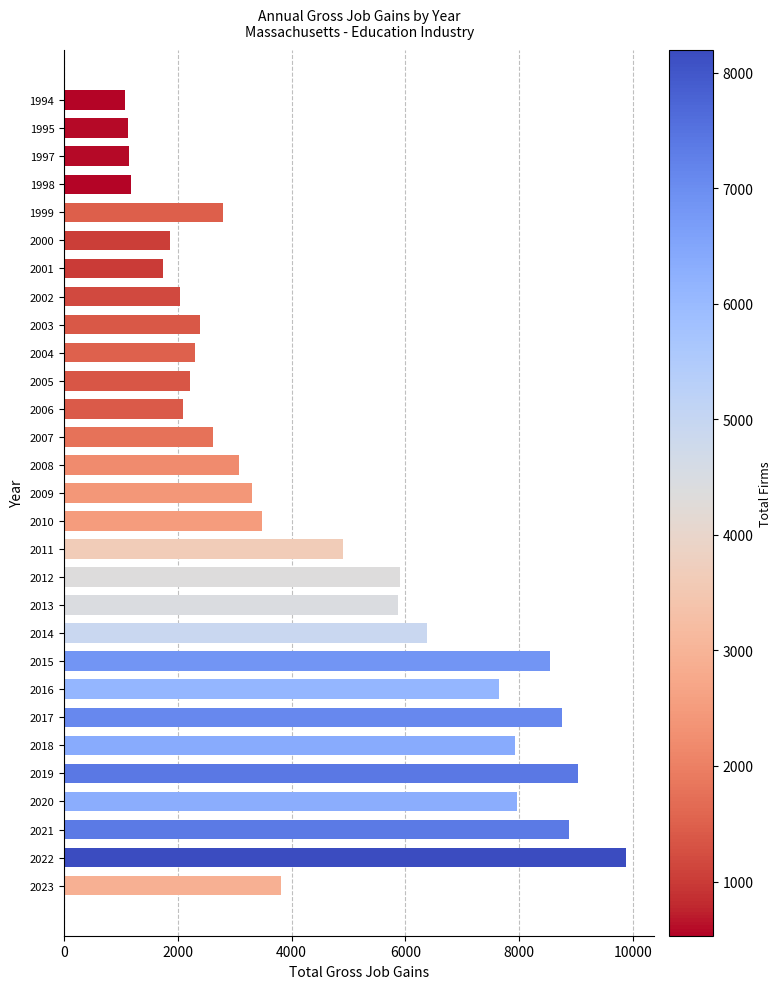

What is the value of the 9th bar from the top?

2387